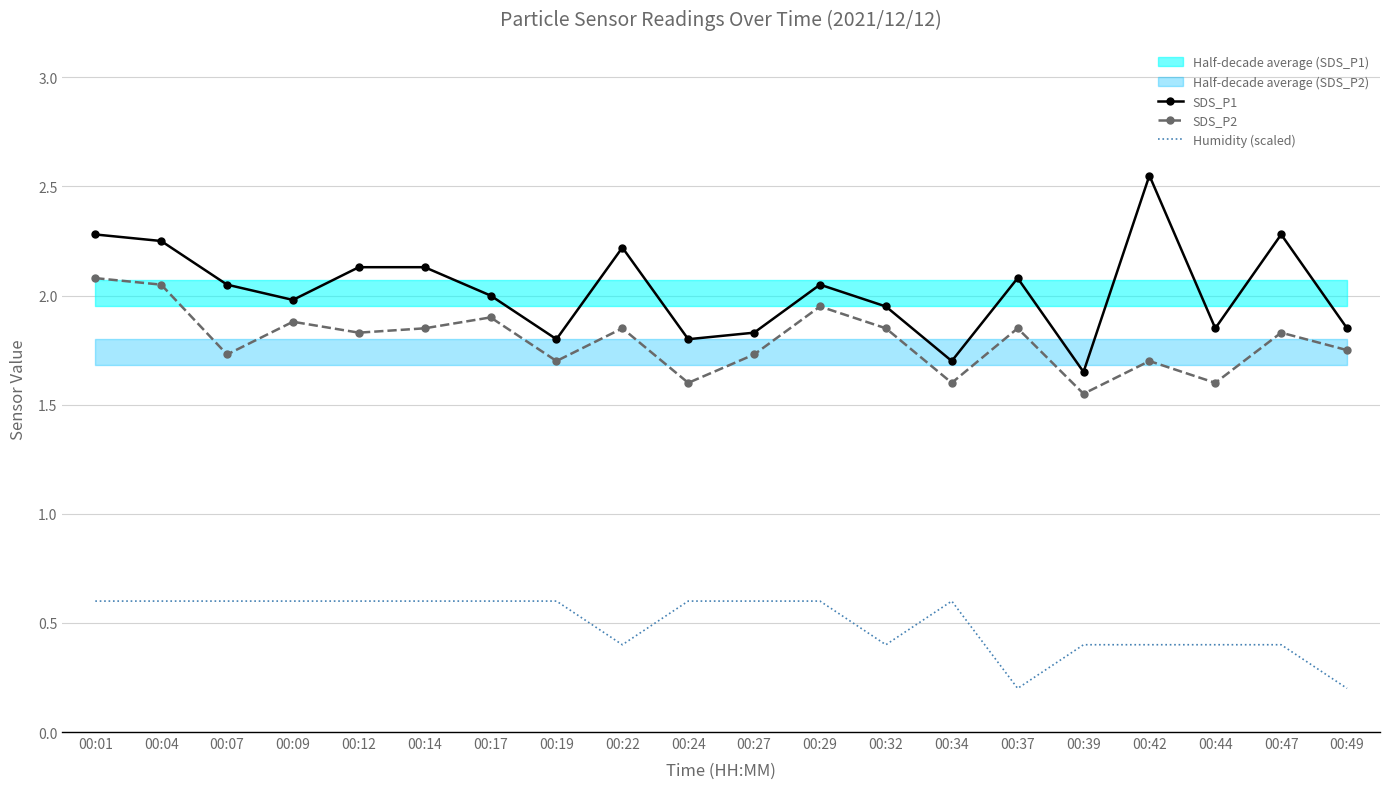

True or false: SDS_P1 and Humidity (scaled) cross at least once.

False